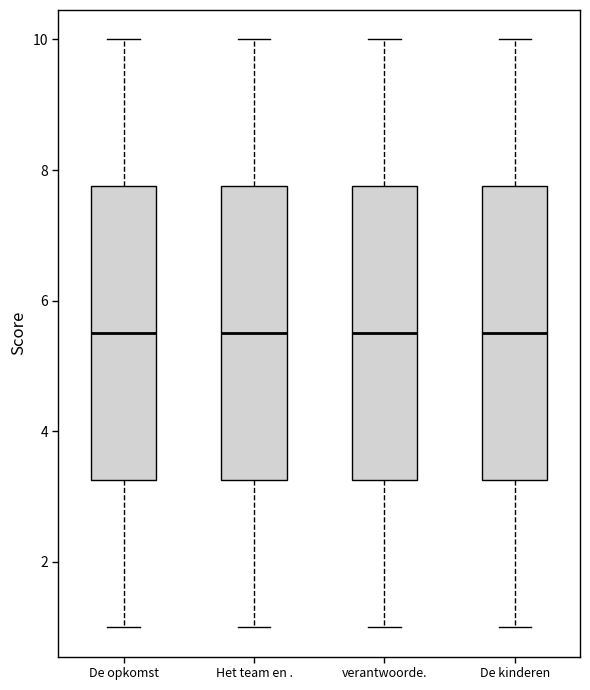

Reading left to right, read every box against the y-axis: the position of its median line, the range the box covers, and the ends of its whiskers. The values are not printed on the chart, so give them approximately, as read against the axis.

De opkomst: median 5.6, box 3.2 to 7.8, whiskers 1.0 to 10.0
Het team en .: median 5.6, box 3.2 to 7.8, whiskers 1.0 to 10.0
verantwoorde.: median 5.6, box 3.2 to 7.8, whiskers 1.0 to 10.0
De kinderen: median 5.6, box 3.2 to 7.8, whiskers 1.0 to 10.0